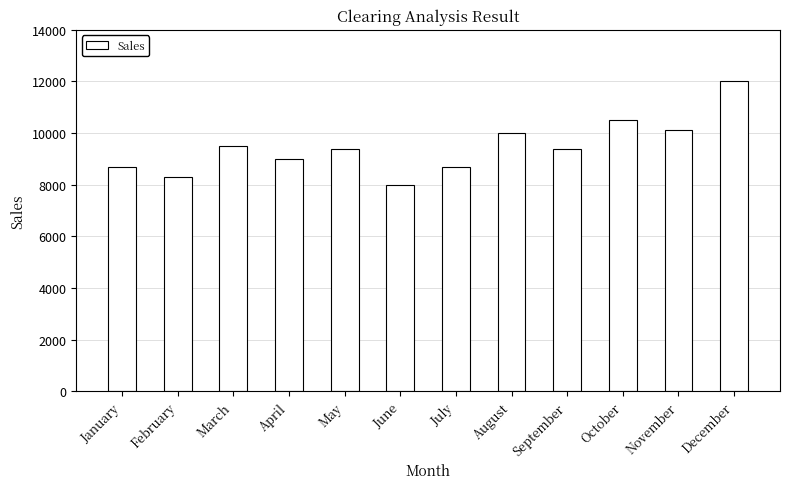

The chart shows a value of 8000 at June. True or false?

True